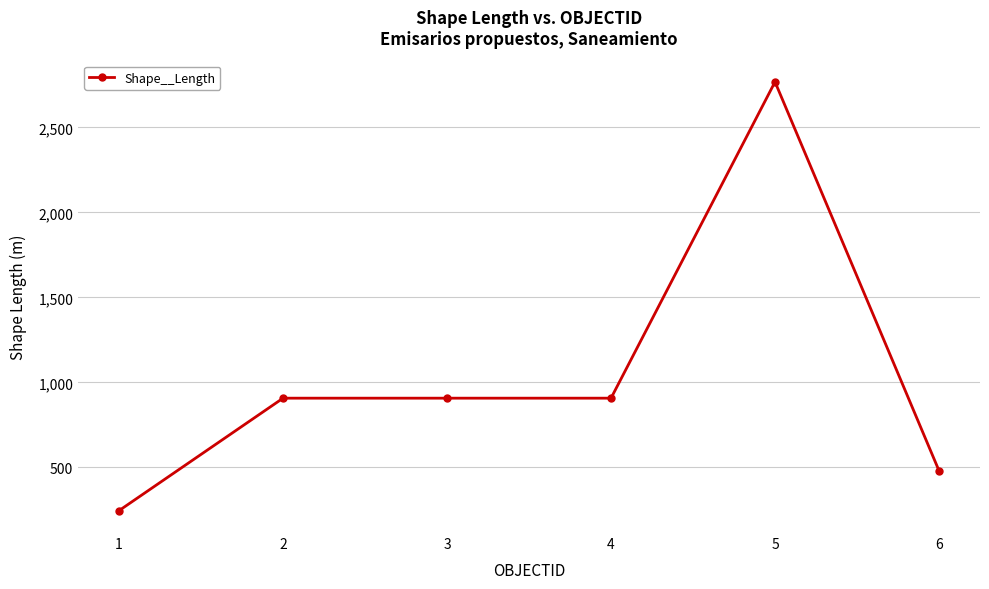

What is the greatest value displayed?

2767.2